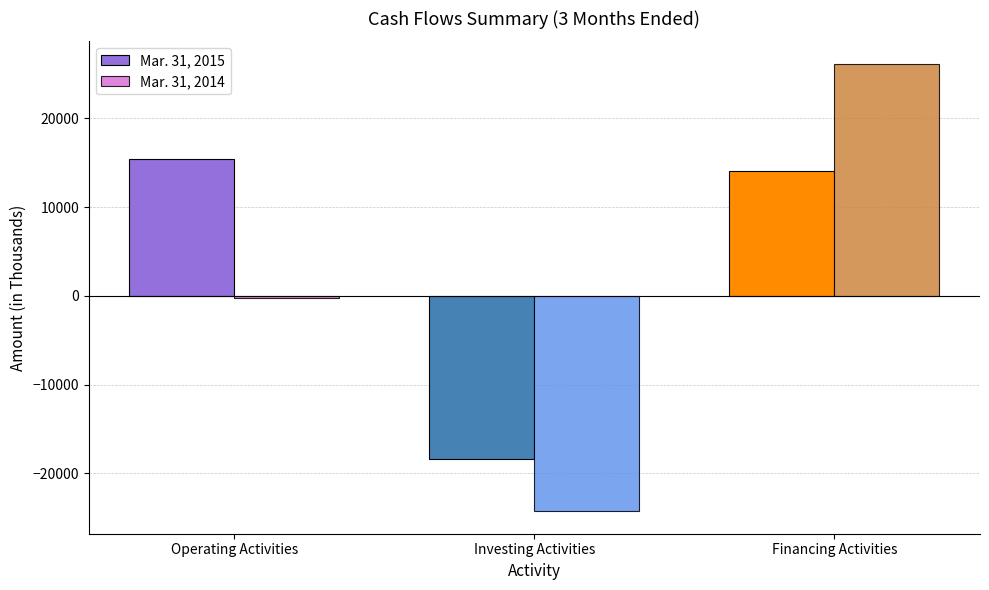

What is the average value of the Mar. 31, 2015 series?

3681